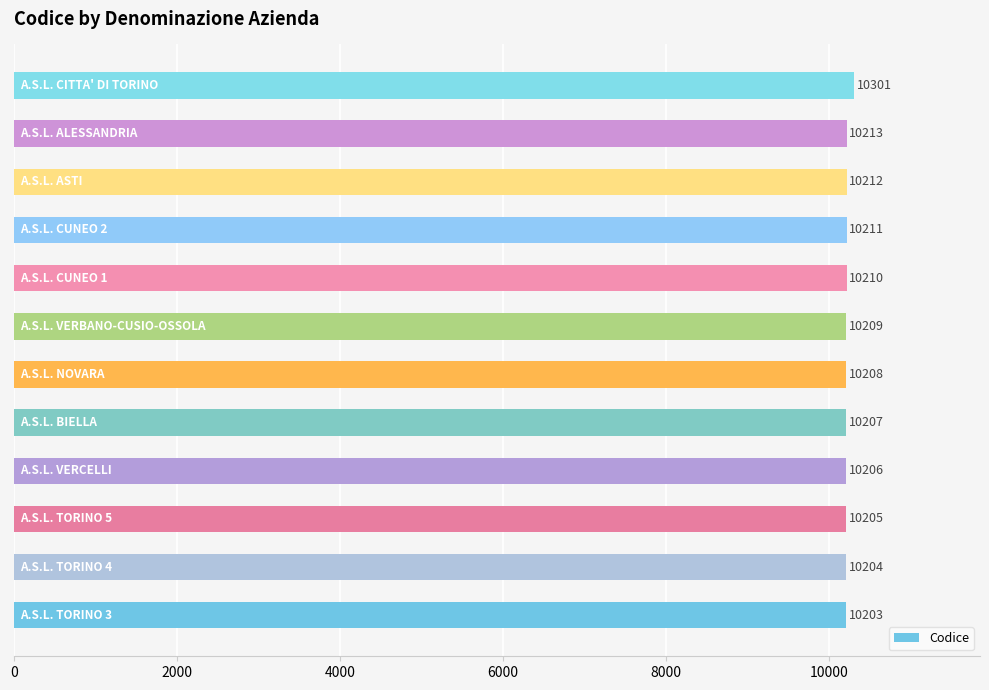

What is the smallest value displayed?

10203